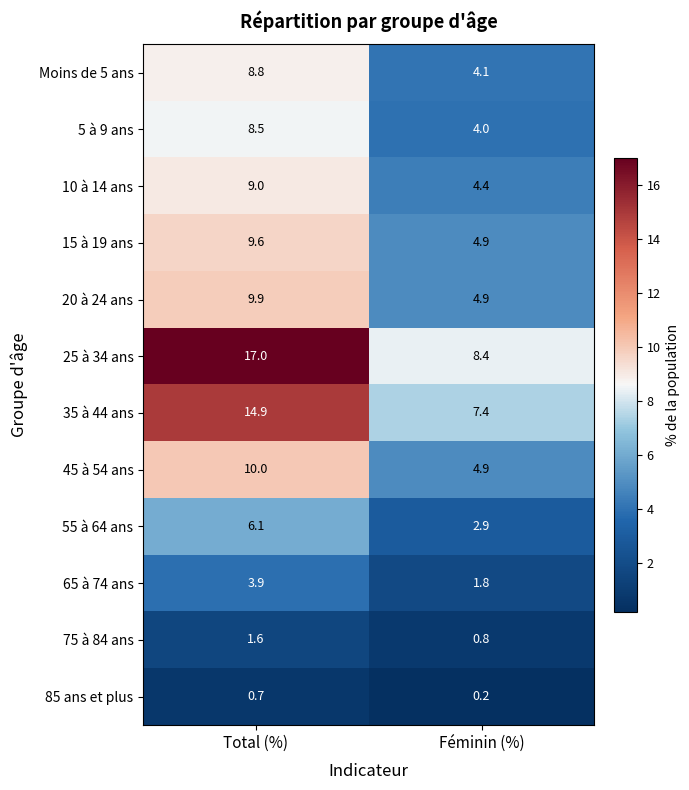

What is the approximate value of 25 à 34 ans at Total (%)?

17.0